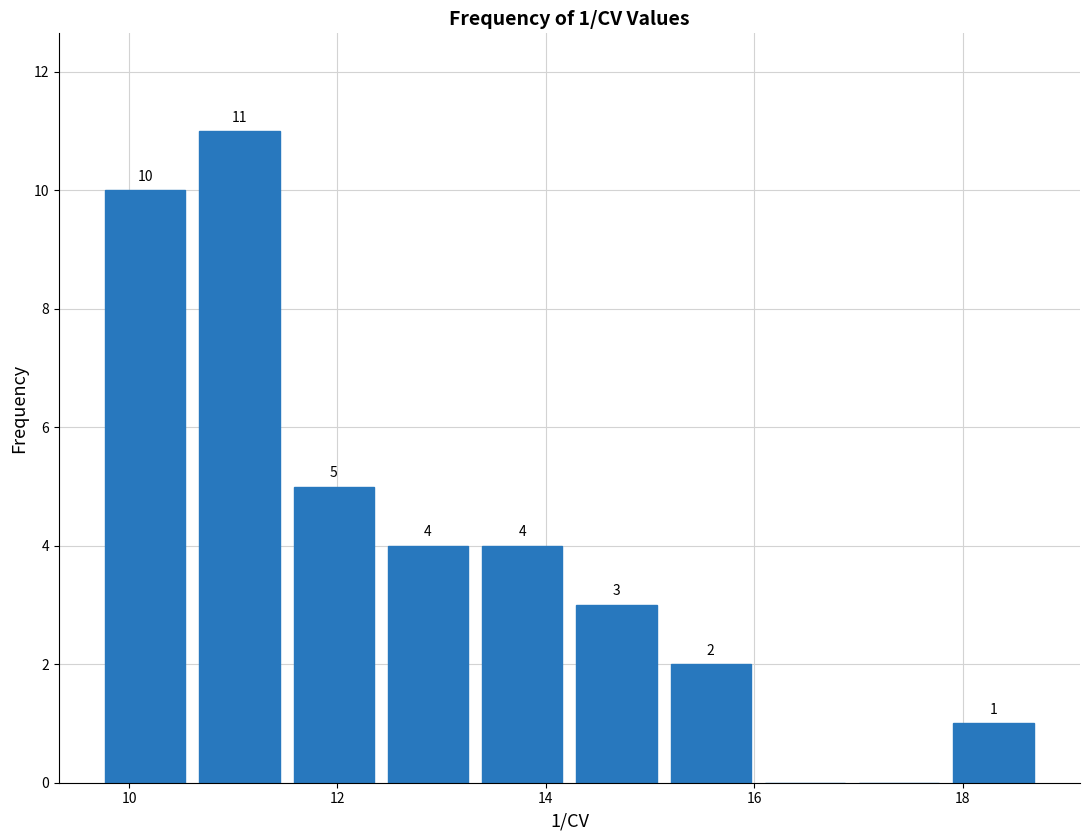

Over which range of the x-axis is the bar tallest?

10.6 to 11.6